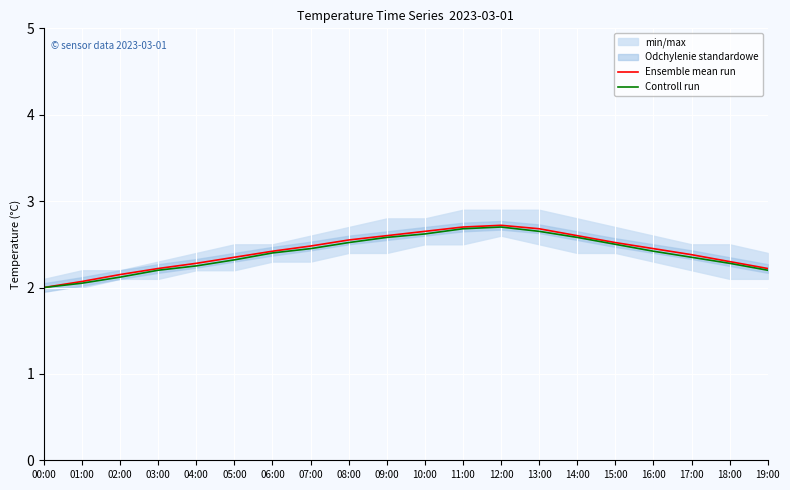

What is the lowest value of the Ensemble mean run series?

2.0